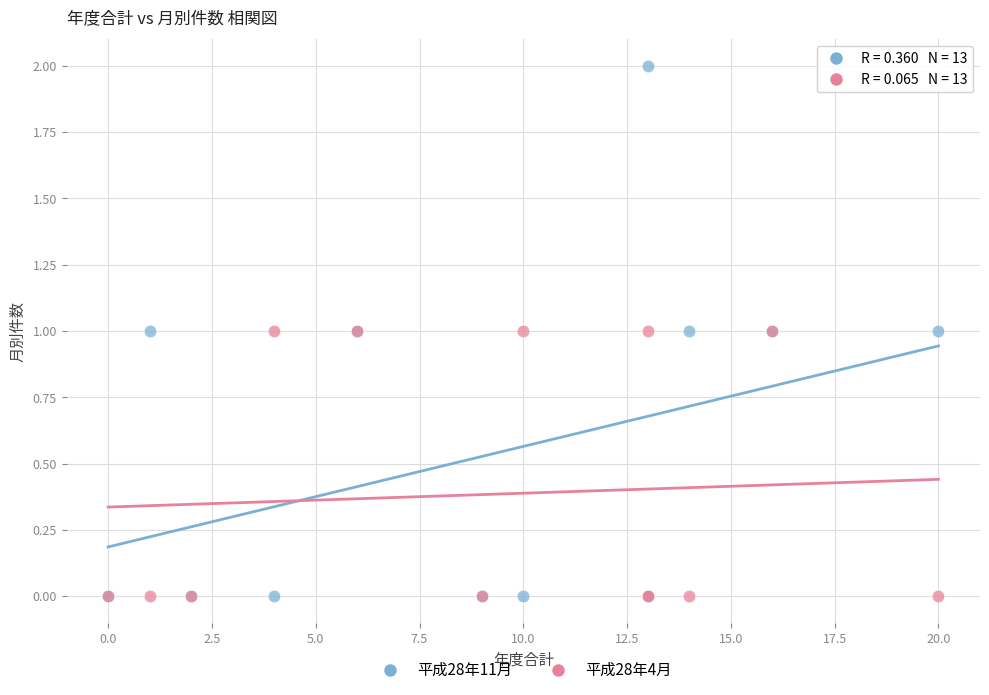

Which series has the largest Y range (max minus min)?

平成28年11月